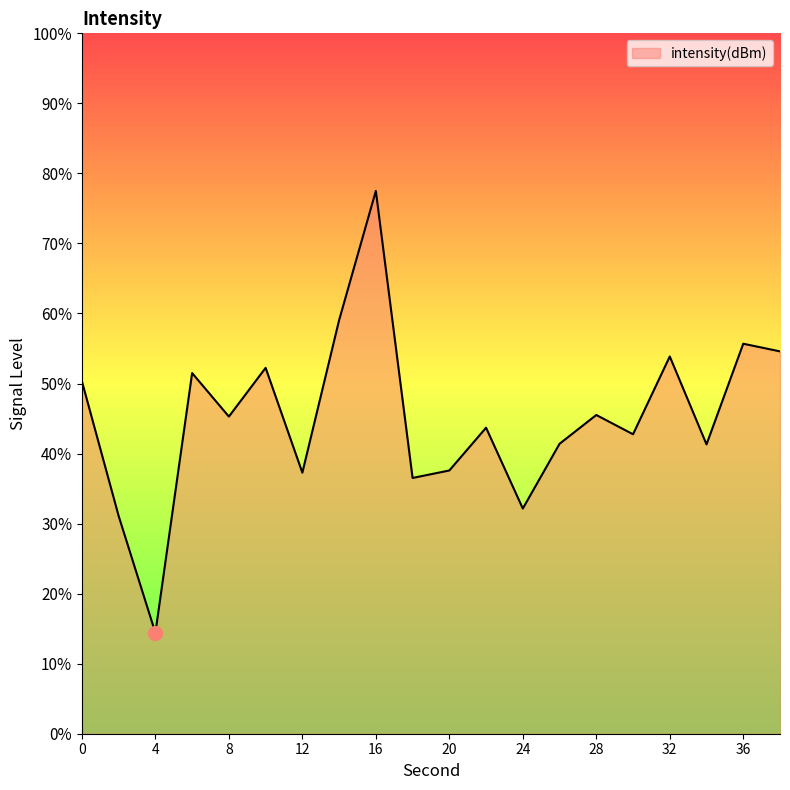

What is the average value?

45.2